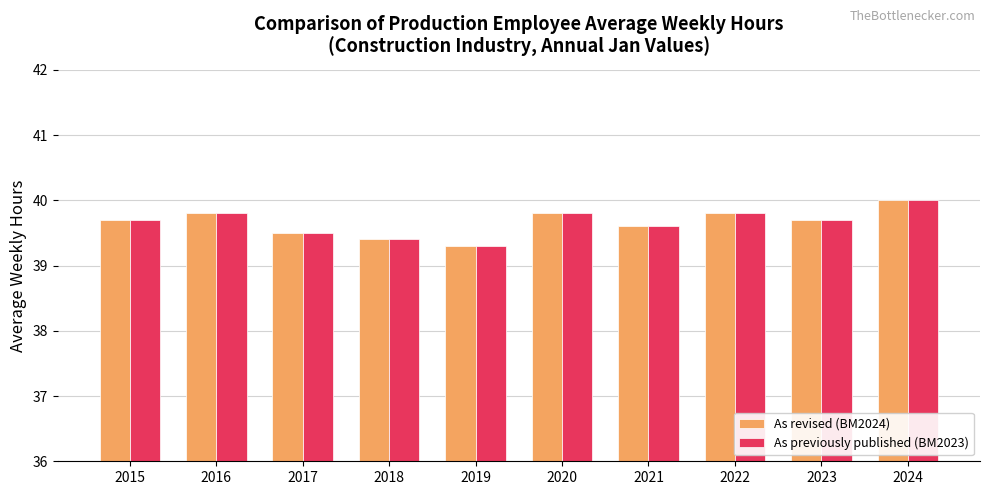

Reading left to right, extract all data points from this chart.

As revised (BM2024): 39.7	39.8	39.5	39.4	39.3	39.8	39.6	39.8	39.7	40.0
As previously published (BM2023): 39.7	39.8	39.5	39.4	39.3	39.8	39.6	39.8	39.7	40.0